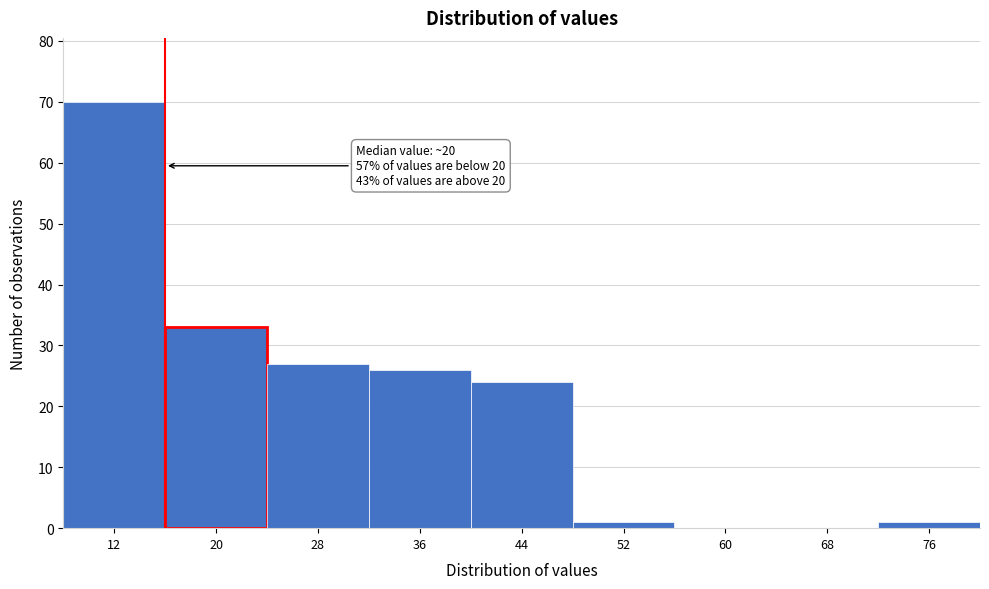

Reading left to right, what are all the values shown in this chart?

12=70	20=33	28=27	36=26	44=24	52=1	60=0	68=0	76=1